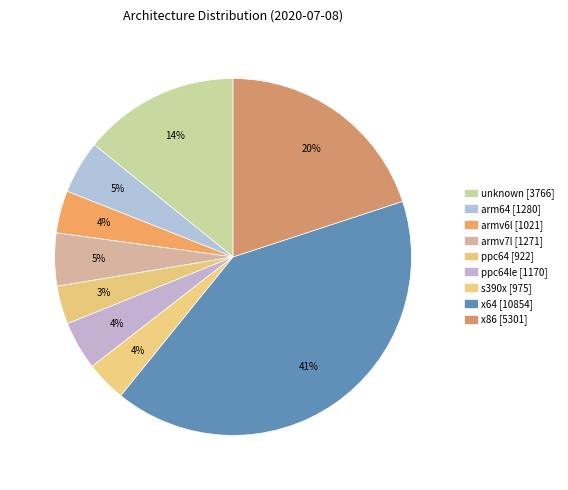

How many slices are in this pie chart?

9